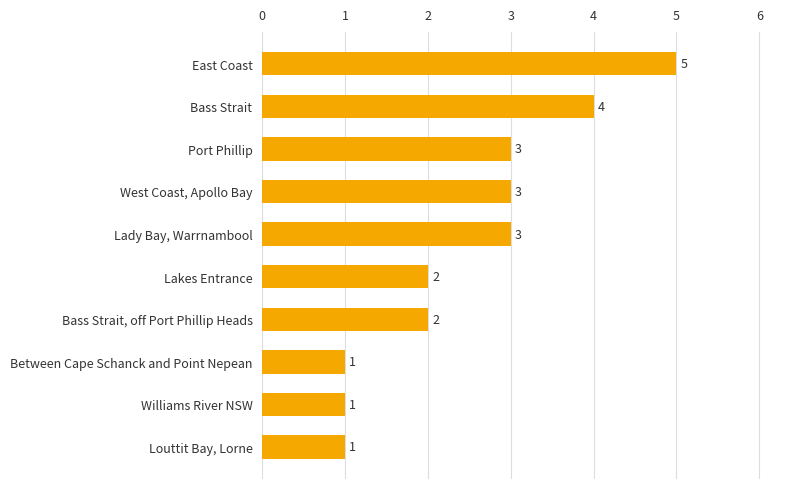

Count the number of categories in the chart.

10